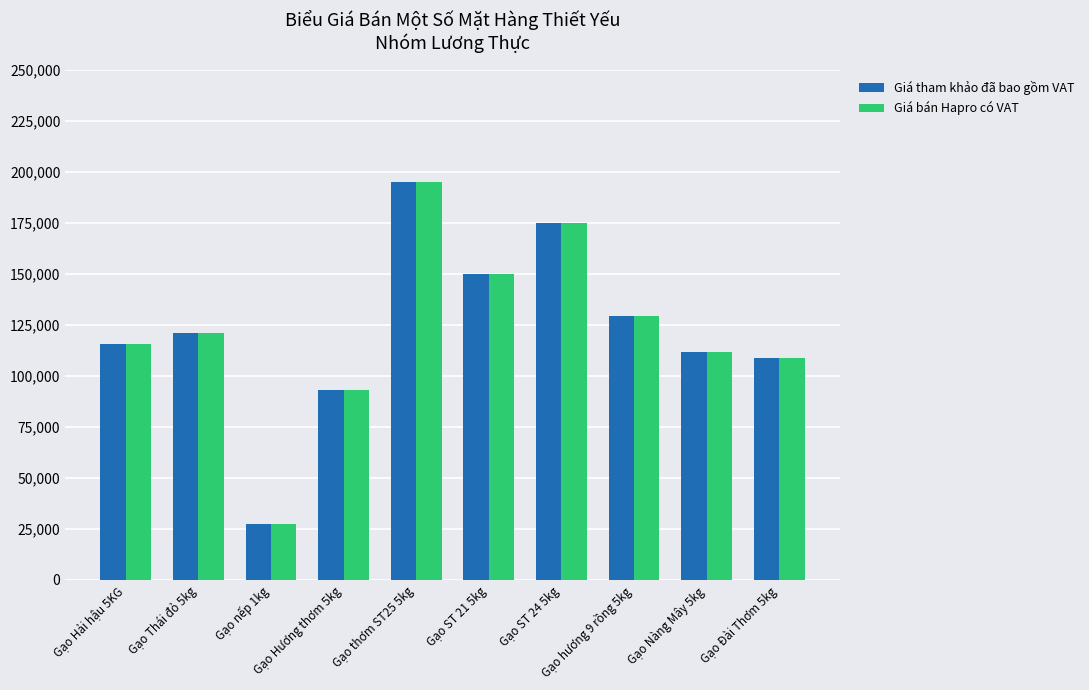

What is the difference between the second highest and minimum values in the Giá bán Hapro có VAT series?

147500